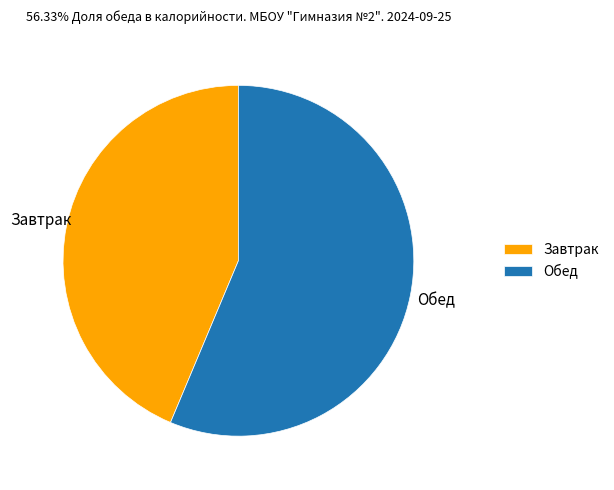

Is there any slice that represents more than half of the pie?

Yes